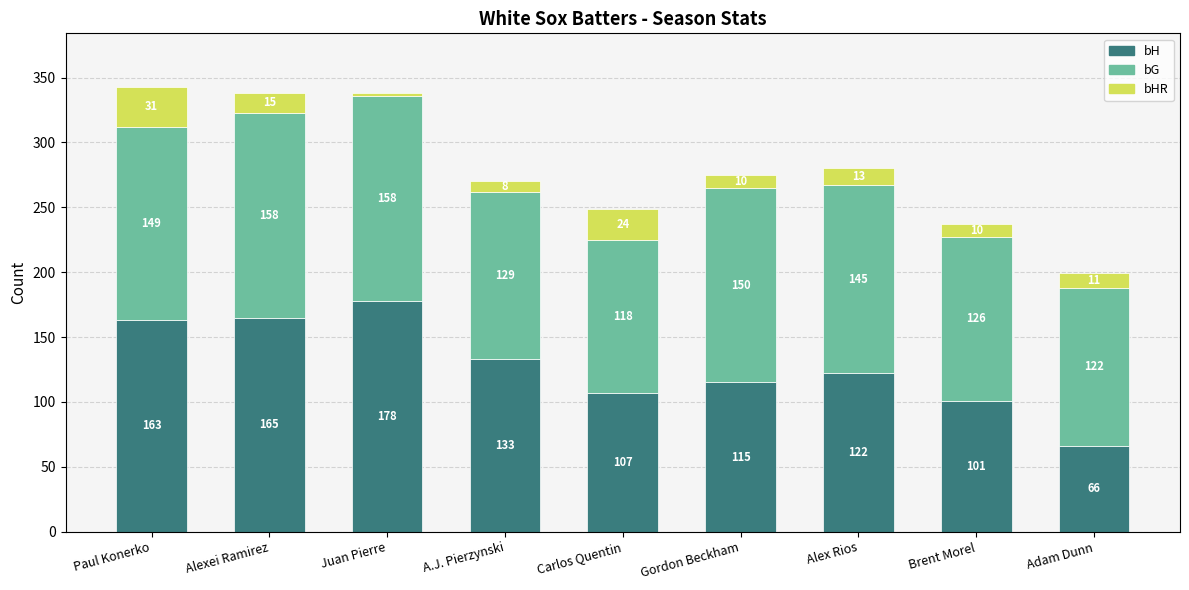

Is it true that bH equals 122 at Alex Rios?

True